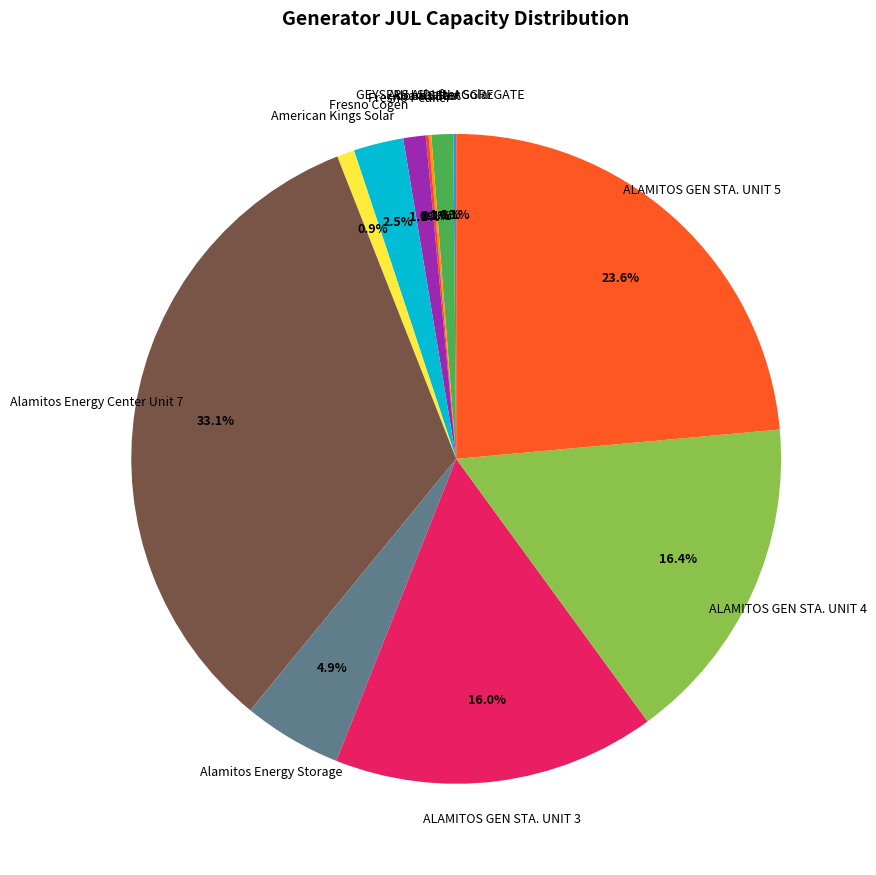

To the nearest percent, what is the difference between the largest and smallest slice percentages?

33%